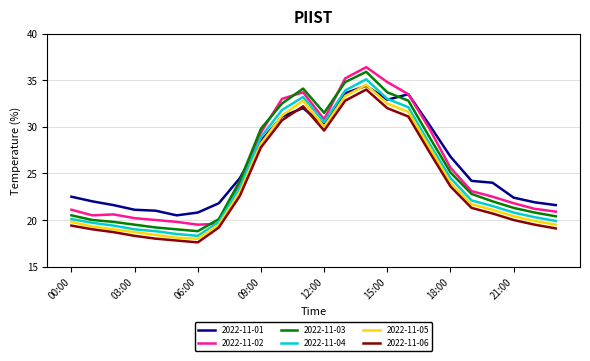

What is the smallest value displayed?

17.6